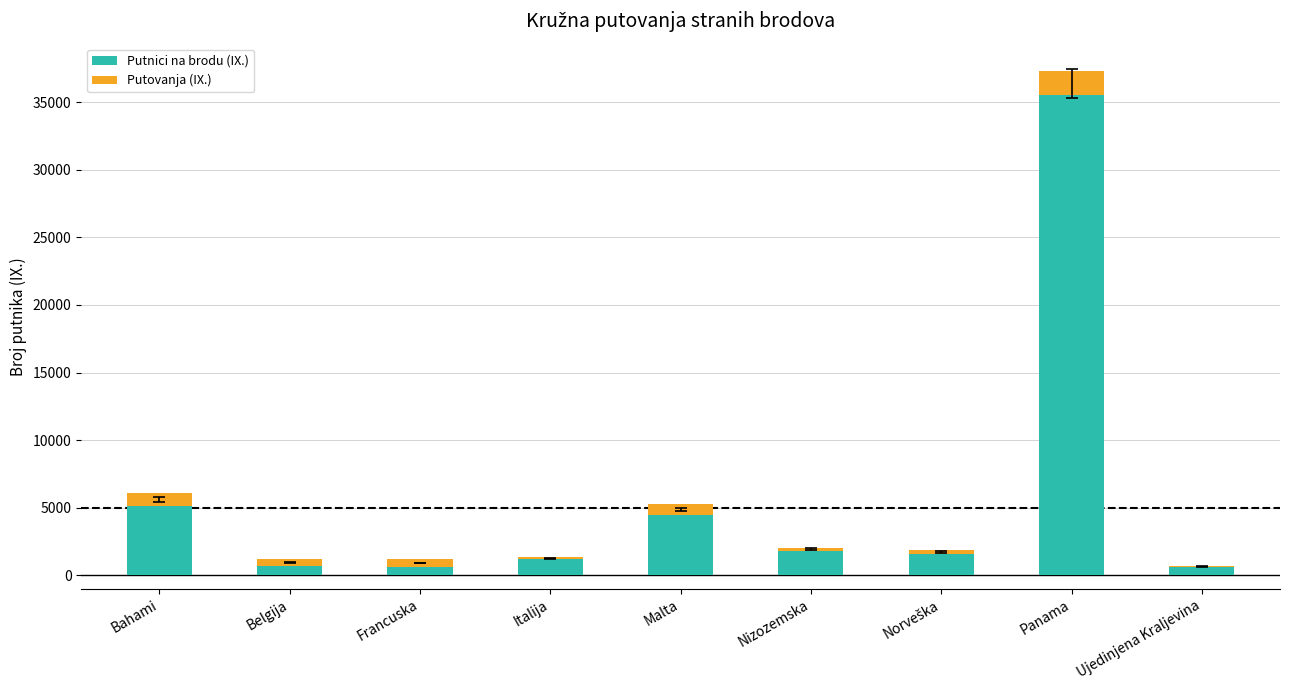

How many categories are shown in the chart?

9